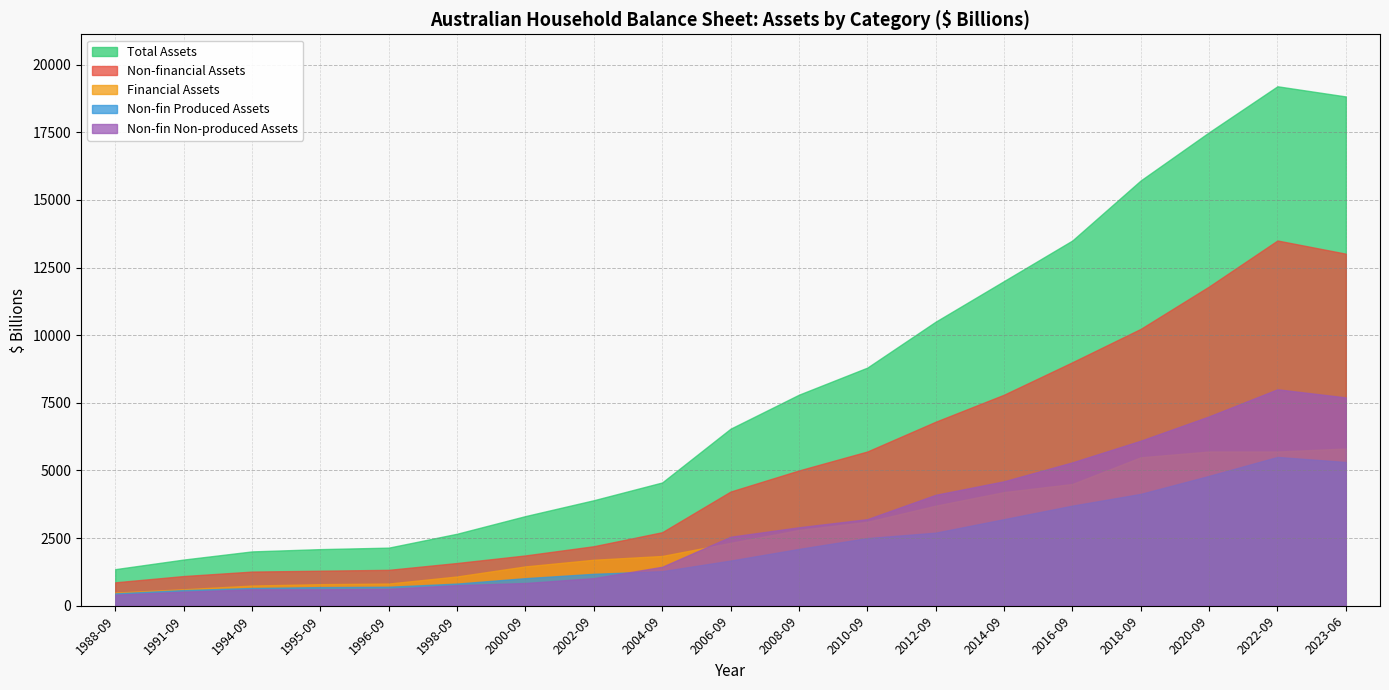

Which series changed the most between 2000-09-01 and 2015-09-01?

Total Assets